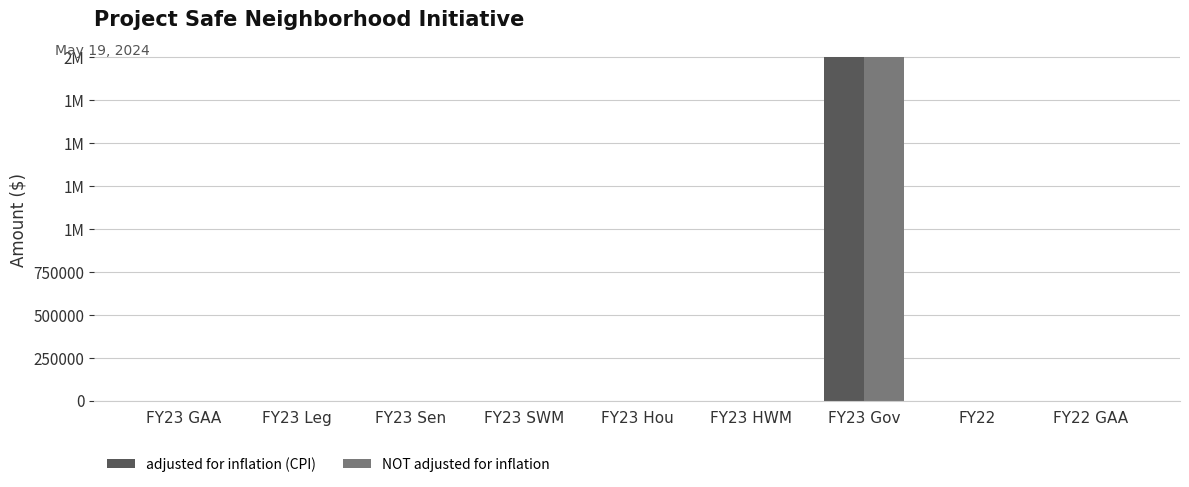

List the series in order of their peak value, lowest first.

adjusted for inflation (CPI), NOT adjusted for inflation